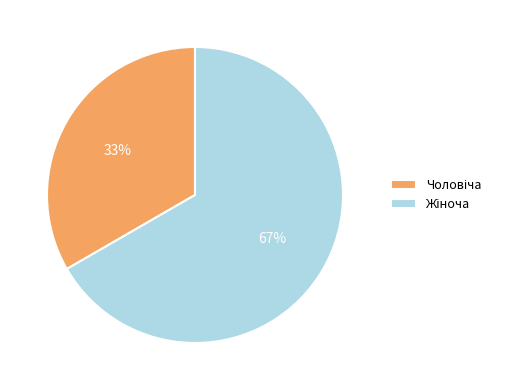

Is there a majority slice in this chart?

Yes